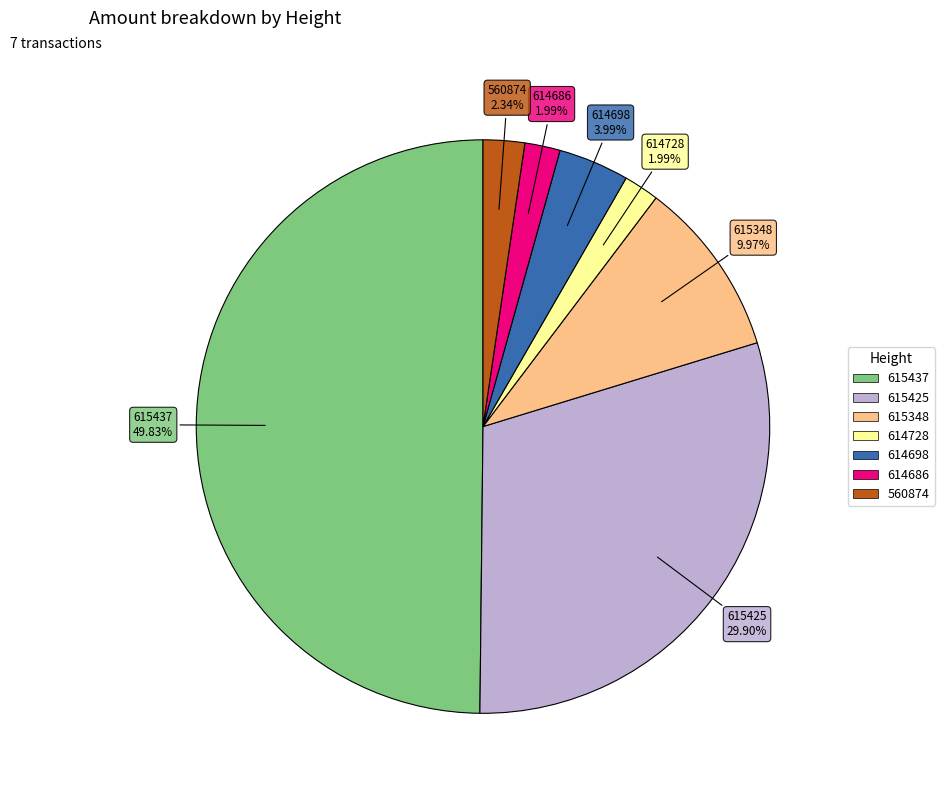

Is 614728 the majority of the pie?

No